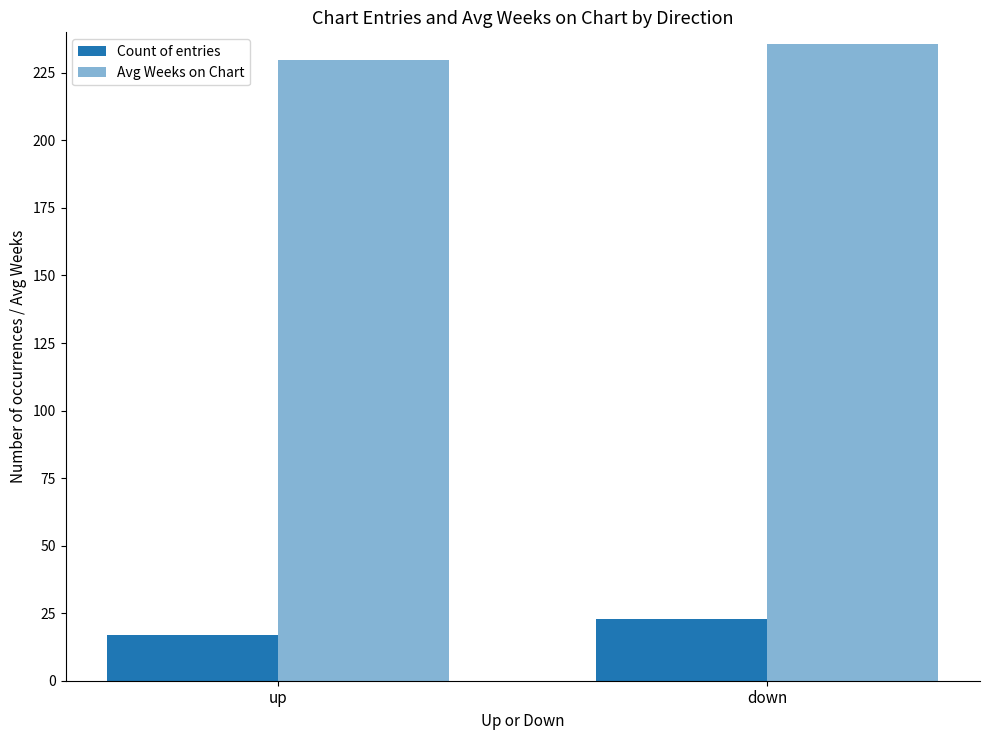

What is the difference between the Count of entries values at down and up?

6.0